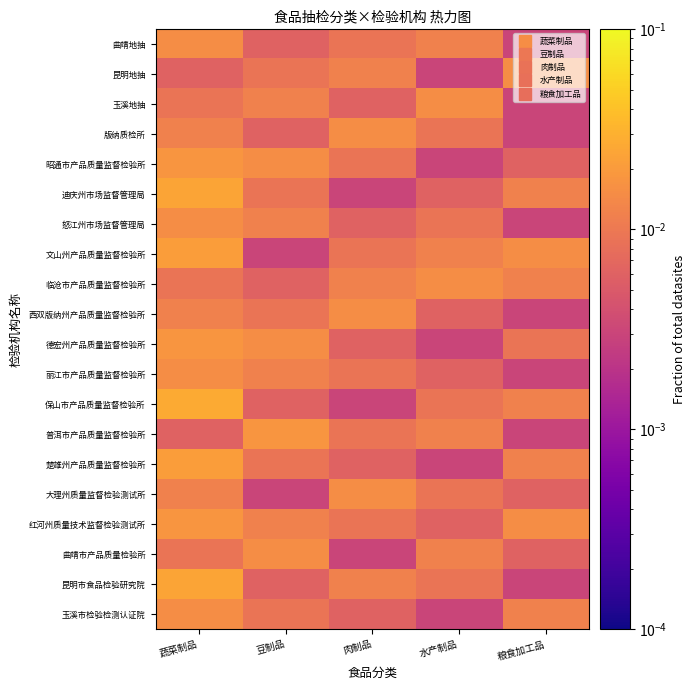

Reading left to right, what are all the values shown in this chart?

玉溪市检验检测认证院: 蔬菜制品=0.0	豆制品=0.0	肉制品=0.0	水产制品=0.0	粮食加工品=0.0
昆明市食品检验研究院: 蔬菜制品=0.0	豆制品=0.0	肉制品=0.0	水产制品=0.0	粮食加工品=0.0
曲靖市产品质量检验所: 蔬菜制品=0.0	豆制品=0.0	肉制品=0.0	水产制品=0.0	粮食加工品=0.0
红河州质量技术监督检验测试所: 蔬菜制品=0.0	豆制品=0.0	肉制品=0.0	水产制品=0.0	粮食加工品=0.0
大理州质量监督检验测试所: 蔬菜制品=0.0	豆制品=0.0	肉制品=0.0	水产制品=0.0	粮食加工品=0.0
楚雄州产品质量监督检验所: 蔬菜制品=0.0	豆制品=0.0	肉制品=0.0	水产制品=0.0	粮食加工品=0.0
普洱市产品质量监督检验所: 蔬菜制品=0.0	豆制品=0.0	肉制品=0.0	水产制品=0.0	粮食加工品=0.0
保山市产品质量监督检验所: 蔬菜制品=0.0	豆制品=0.0	肉制品=0.0	水产制品=0.0	粮食加工品=0.0
丽江市产品质量监督检验所: 蔬菜制品=0.0	豆制品=0.0	肉制品=0.0	水产制品=0.0	粮食加工品=0.0
德宏州产品质量监督检验所: 蔬菜制品=0.0	豆制品=0.0	肉制品=0.0	水产制品=0.0	粮食加工品=0.0
西双版纳州产品质量监督检验所: 蔬菜制品=0.0	豆制品=0.0	肉制品=0.0	水产制品=0.0	粮食加工品=0.0
临沧市产品质量监督检验所: 蔬菜制品=0.0	豆制品=0.0	肉制品=0.0	水产制品=0.0	粮食加工品=0.0
文山州产品质量监督检验所: 蔬菜制品=0.0	豆制品=0.0	肉制品=0.0	水产制品=0.0	粮食加工品=0.0
怒江州市场监督管理局: 蔬菜制品=0.0	豆制品=0.0	肉制品=0.0	水产制品=0.0	粮食加工品=0.0
迪庆州市场监督管理局: 蔬菜制品=0.0	豆制品=0.0	肉制品=0.0	水产制品=0.0	粮食加工品=0.0
昭通市产品质量监督检验所: 蔬菜制品=0.0	豆制品=0.0	肉制品=0.0	水产制品=0.0	粮食加工品=0.0
版纳质检所: 蔬菜制品=0.0	豆制品=0.0	肉制品=0.0	水产制品=0.0	粮食加工品=0.0
玉溪地抽: 蔬菜制品=0.0	豆制品=0.0	肉制品=0.0	水产制品=0.0	粮食加工品=0.0
昆明地抽: 蔬菜制品=0.0	豆制品=0.0	肉制品=0.0	水产制品=0.0	粮食加工品=0.0
曲靖地抽: 蔬菜制品=0.0	豆制品=0.0	肉制品=0.0	水产制品=0.0	粮食加工品=0.0